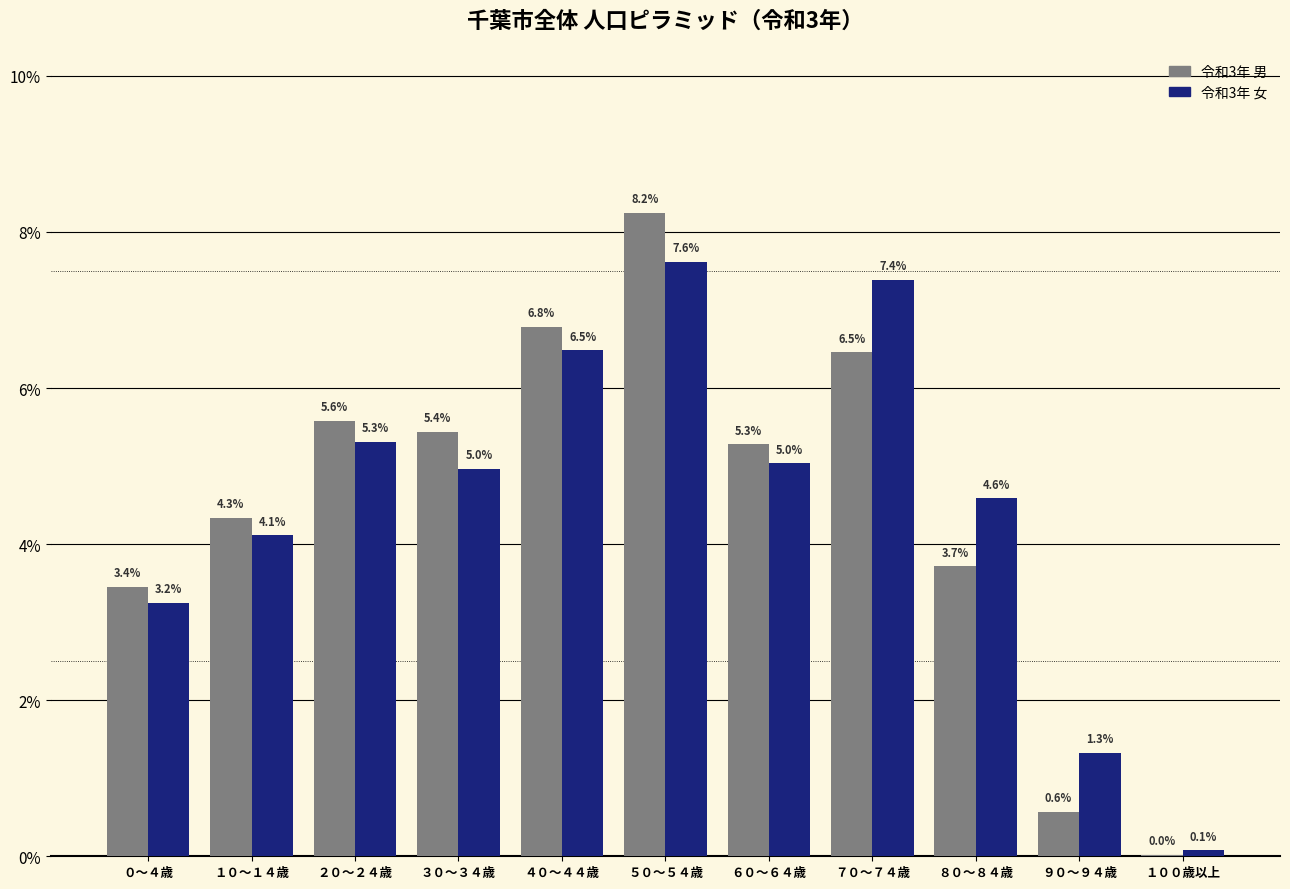

What is the approximate value of 令和3年 男 at ７０～７４歳?

6.5